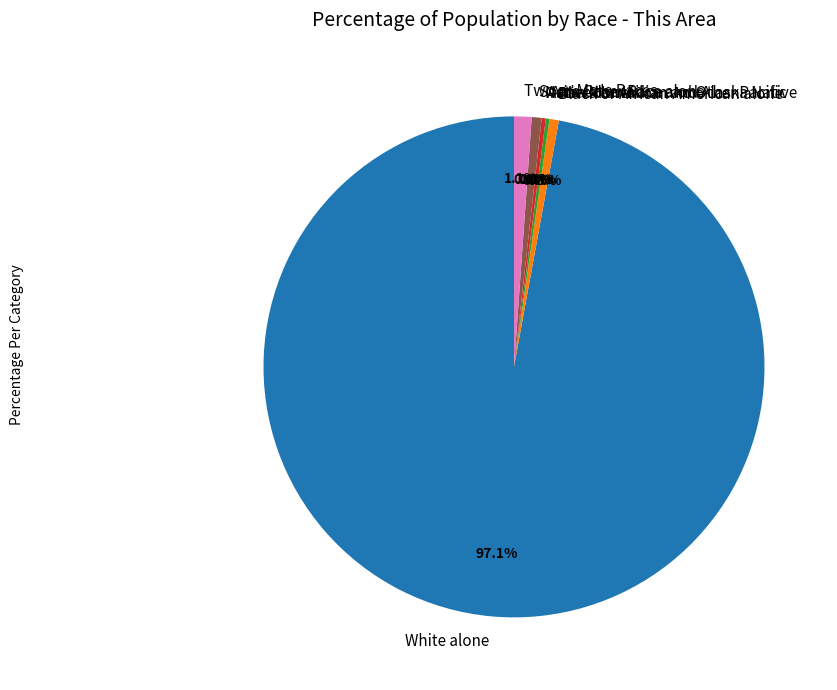

What is the total percentage of Some Other Race alone and Two or More Races?

1.8%